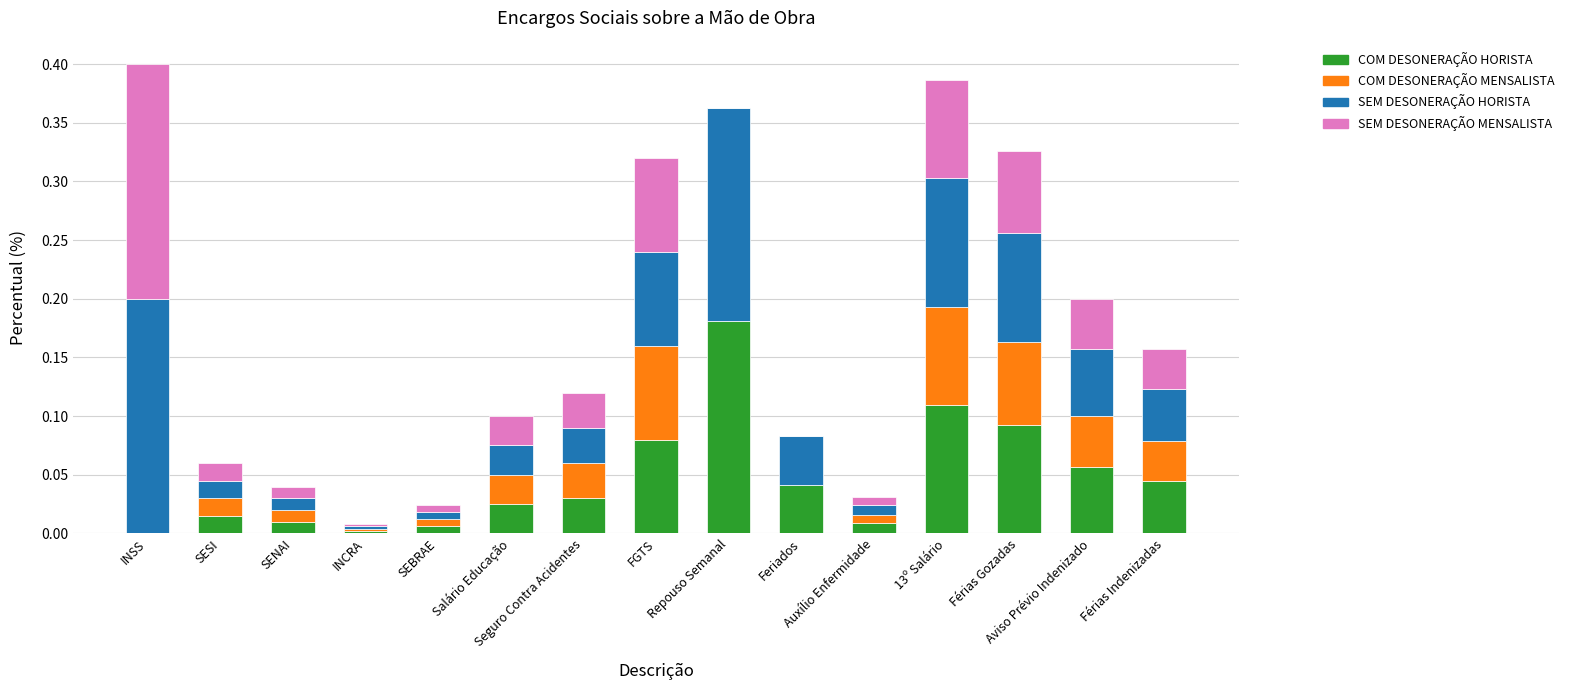

How many data points does each series have?

15